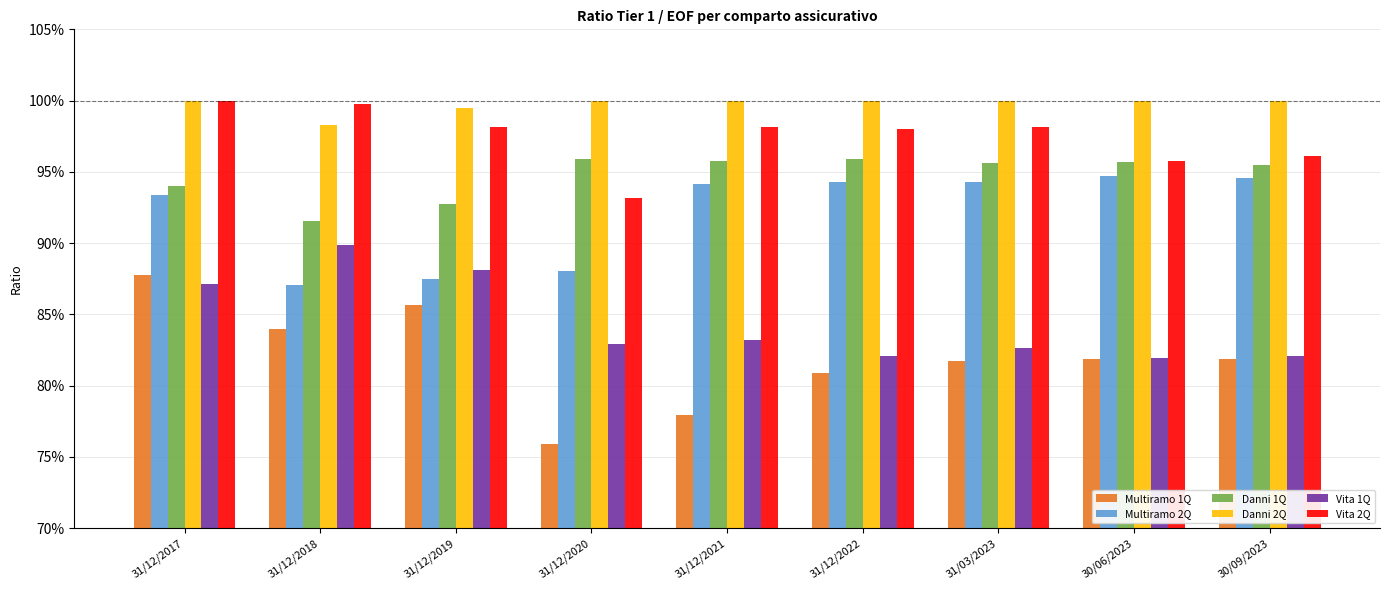

What are all the series names shown in the legend?

Multiramo 1Q, Multiramo 2Q, Danni 1Q, Danni 2Q, Vita 1Q, Vita 2Q